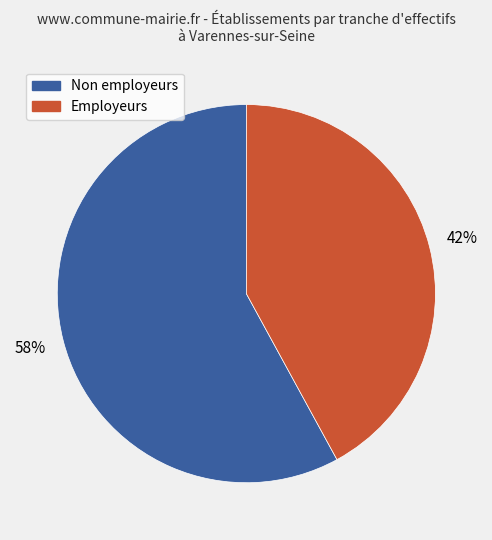

Which category has the biggest portion of the pie?

Non employeurs